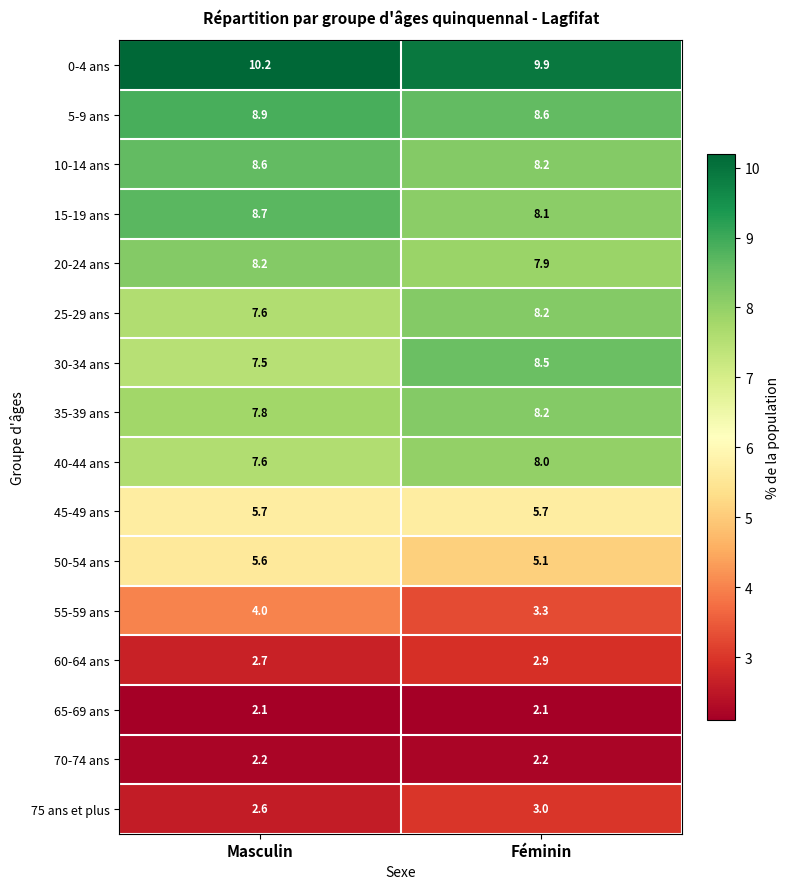

At how many categories does at least one series exceed 4?

2